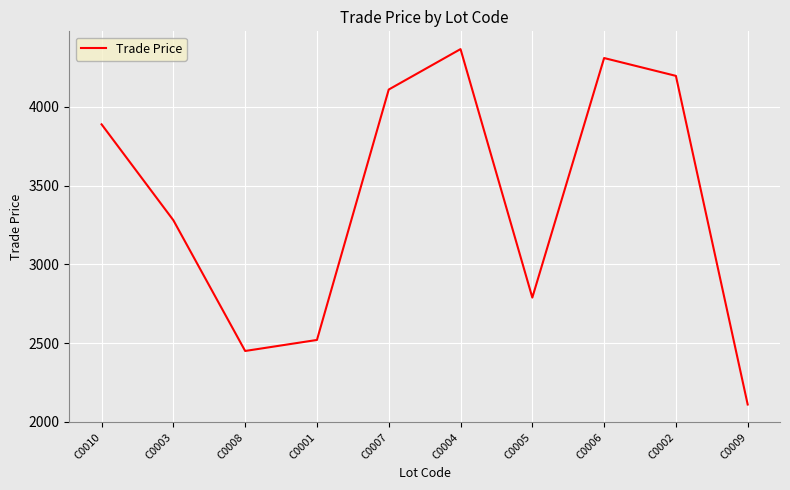

Is it true that the value at C0008 is 2450.0?

True